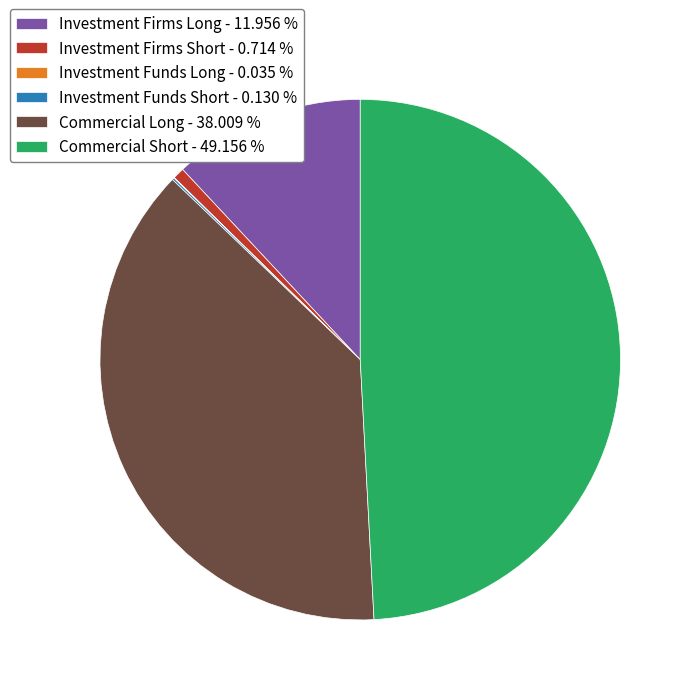

Which slice is the largest?

Commercial Short